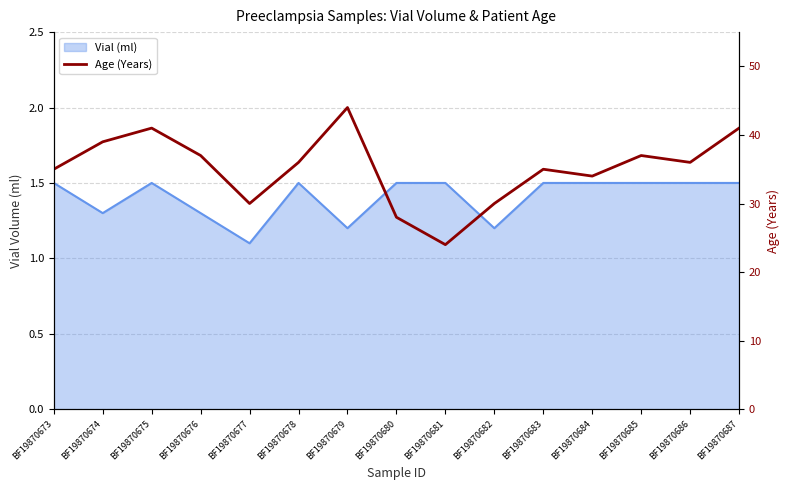

What is the change in value from BF19870676 to BF19870680?

-9